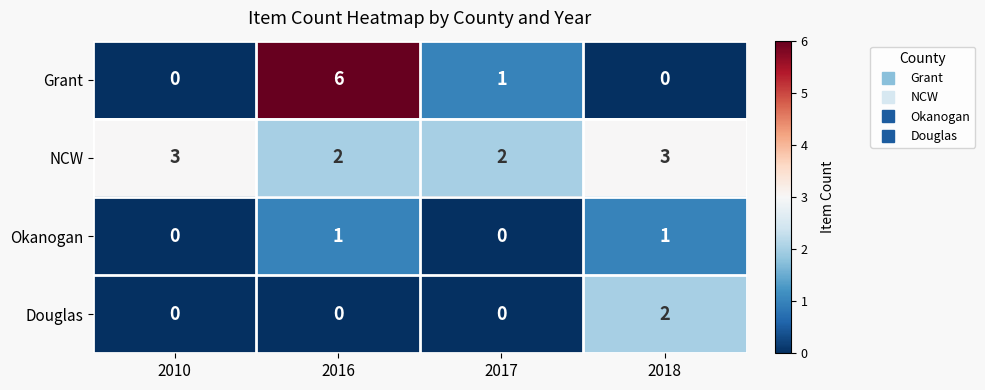

How many data points in NCW are less than 3?

2